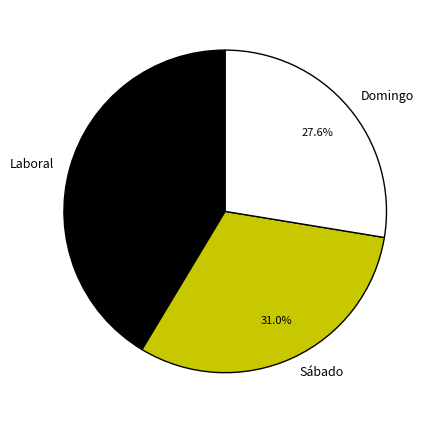

Does Domingo represent more than half of the total?

No